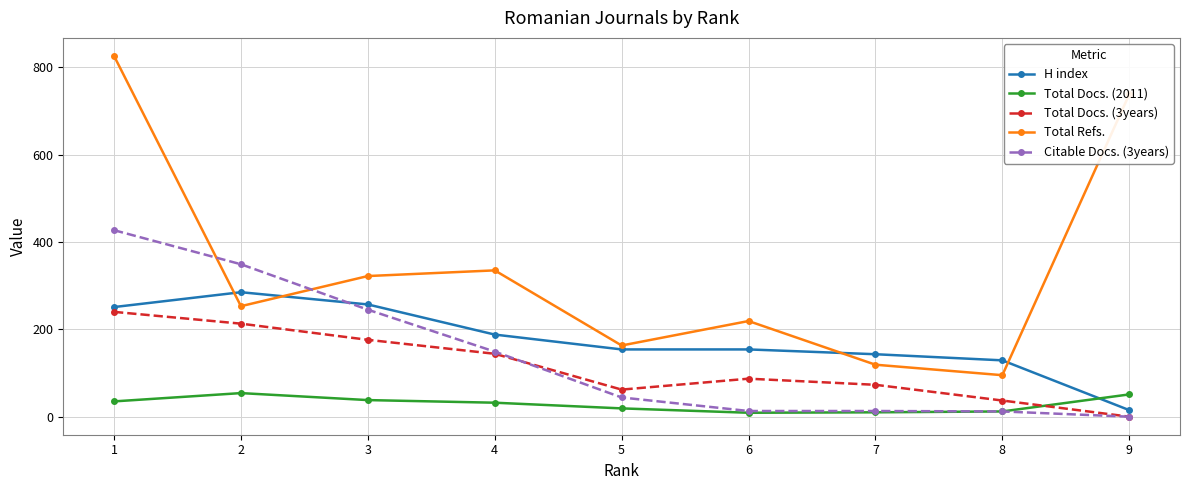

What is the total value across all series at 1?

1779